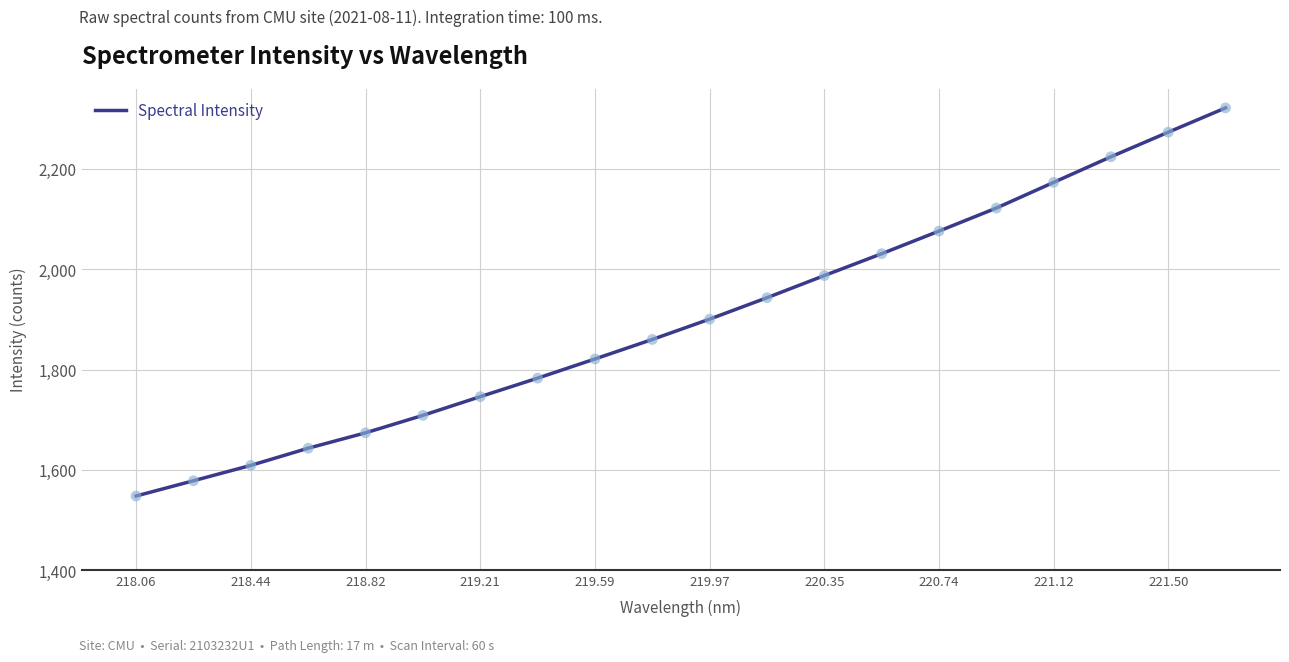

What is the difference between the maximum and minimum values?

773.6